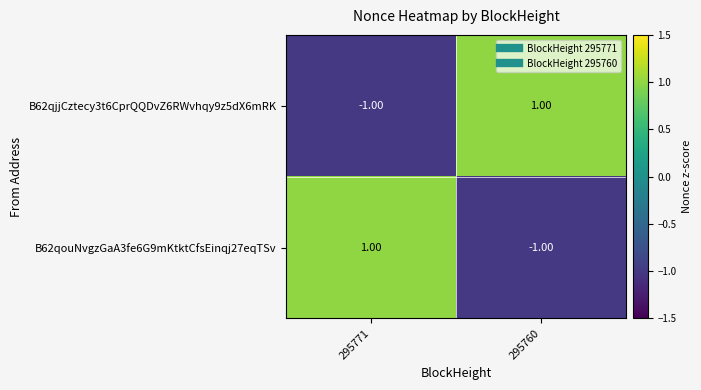

Rank the categories by B62qouNvgzGaA3fe6G9mKtktCfsEinqj27eqTSv value from lowest to highest.

295760, 295771